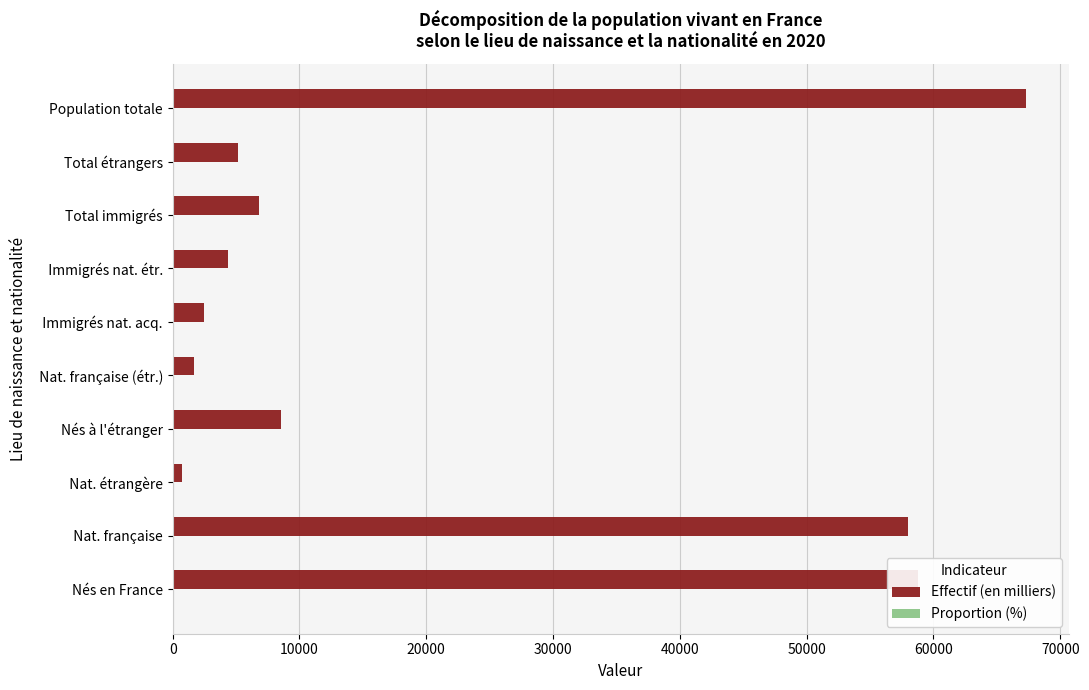

True or false: Effectif (en milliers) has a value of 18285.9 at Nés en France.

False